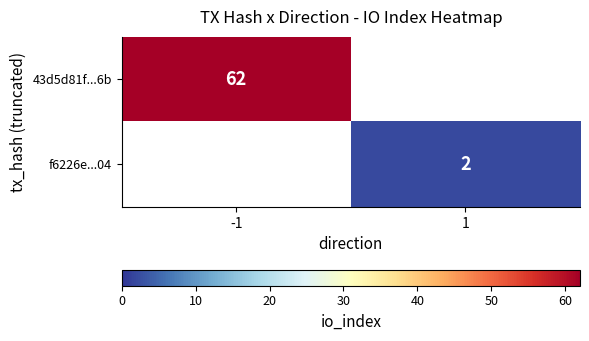

The 43d5d81f...6b series shows 97 at -1. True or false?

False